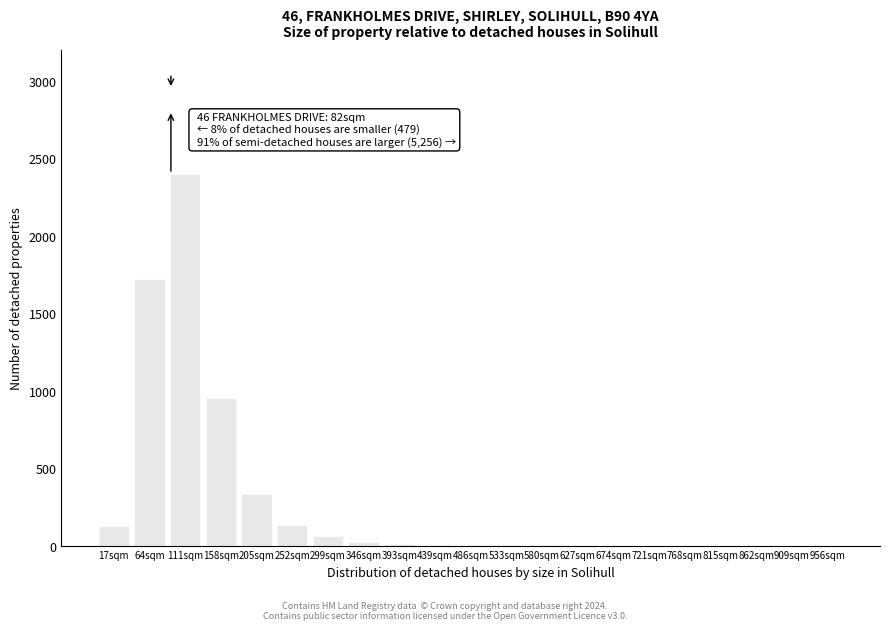

At which label is the value closest to 1200?

158sqm